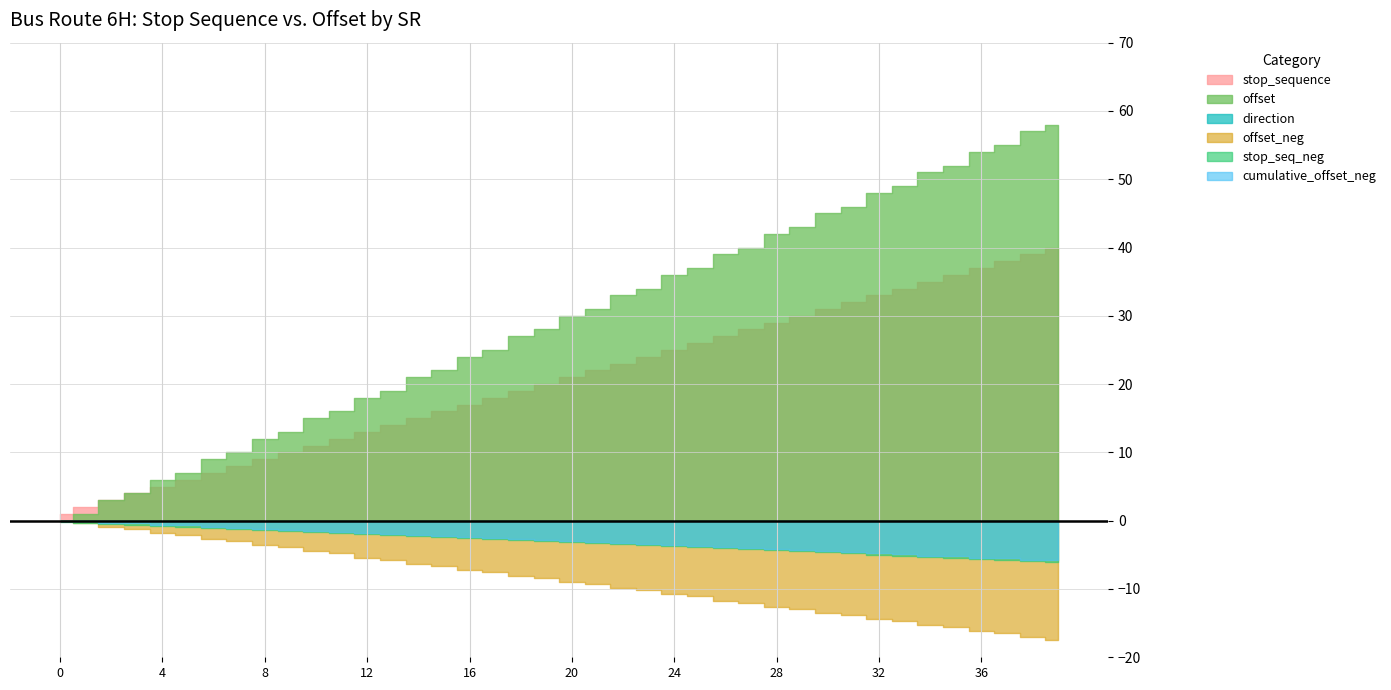

Which series changed the most between 24 and 31?

offset